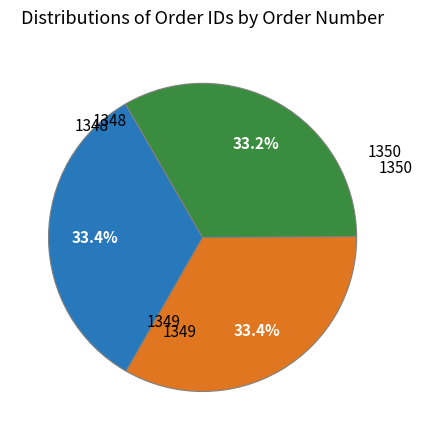

To the nearest percent, what is the average slice percentage?

33%